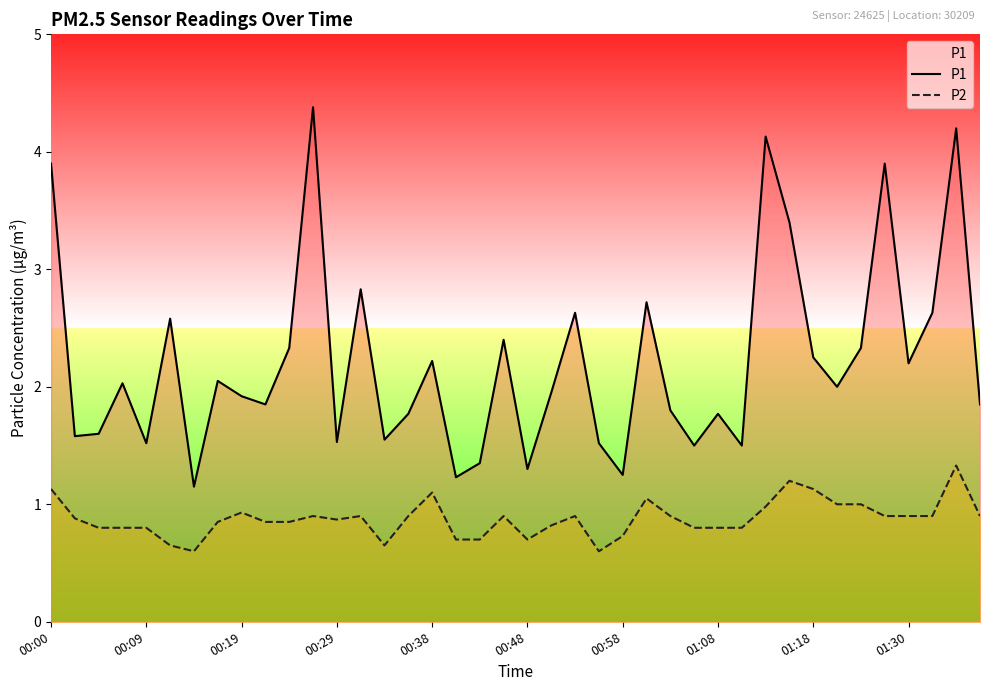

Reading left to right, transcribe all the data shown in this chart.

P1: 3.9	1.6	1.6	2.0	1.5	2.6	1.1	2.0	1.9	1.9	2.3	4.4	1.5	2.8	1.6	1.8	2.2	1.2	1.4	2.4	1.3	1.9	2.6	1.5	1.2	2.7	1.8	1.5	1.8	1.5	4.1	3.4	2.2	2.0	2.3	3.9	2.2	2.6	4.2	1.9
P2: 1.1	0.9	0.8	0.8	0.8	0.7	0.6	0.8	0.9	0.8	0.8	0.9	0.9	0.9	0.7	0.9	1.1	0.7	0.7	0.9	0.7	0.8	0.9	0.6	0.7	1.1	0.9	0.8	0.8	0.8	1.0	1.2	1.1	1.0	1.0	0.9	0.9	0.9	1.3	0.9